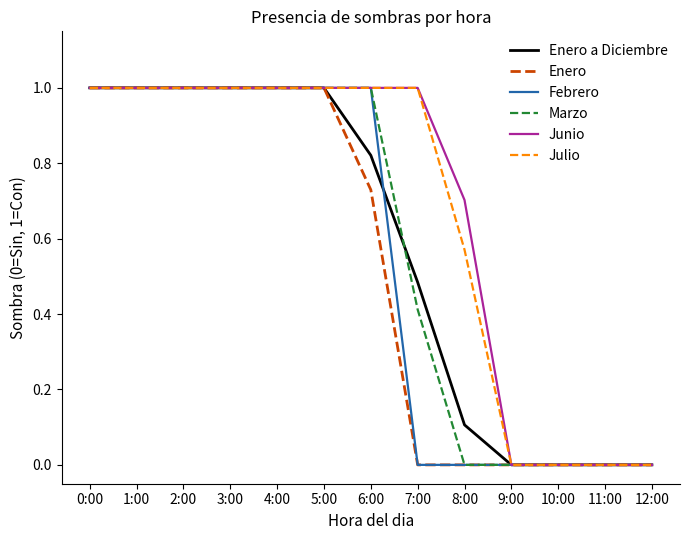

True or false: Febrero has a value of -0.6 at 7:00.

False